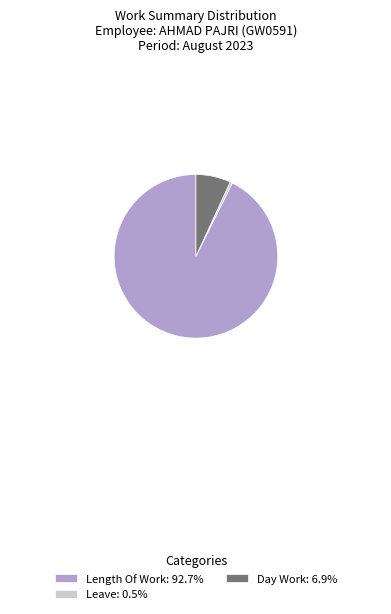

Combined, do Leave: 0.5% and Day Work: 6.9% account for over 50%?

No